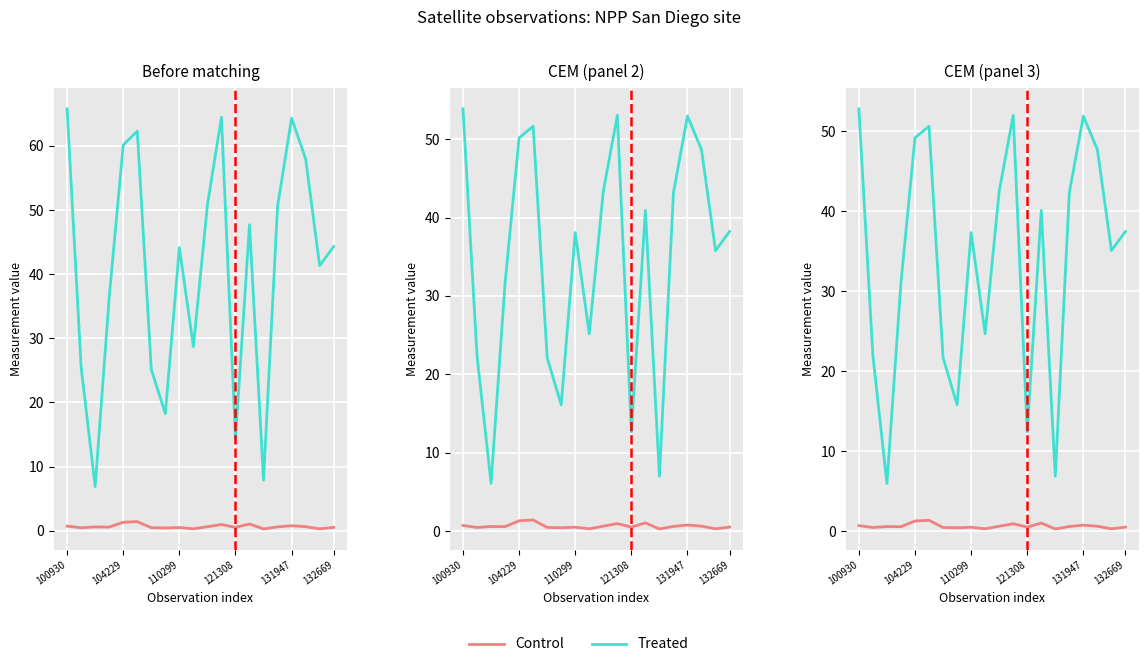

Rank the series at 104229 from highest to lowest value.

Treated, Control